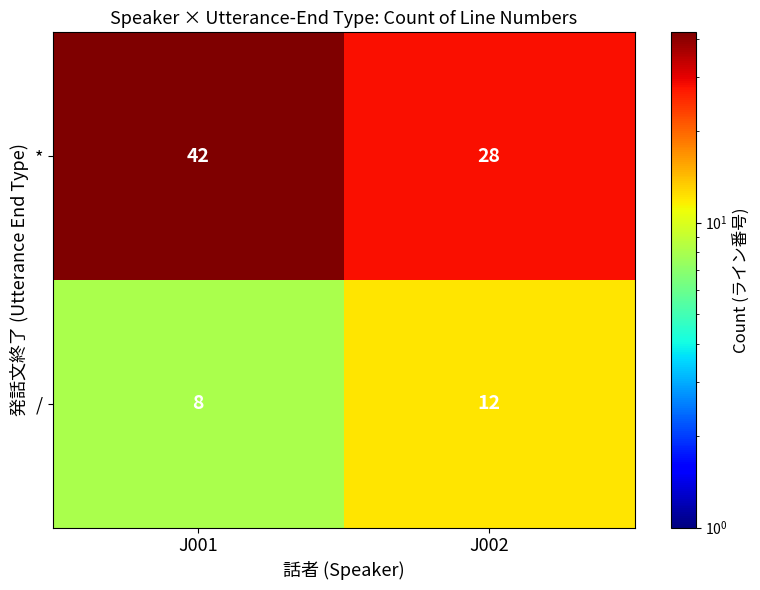

What is the sum of all / values?

20